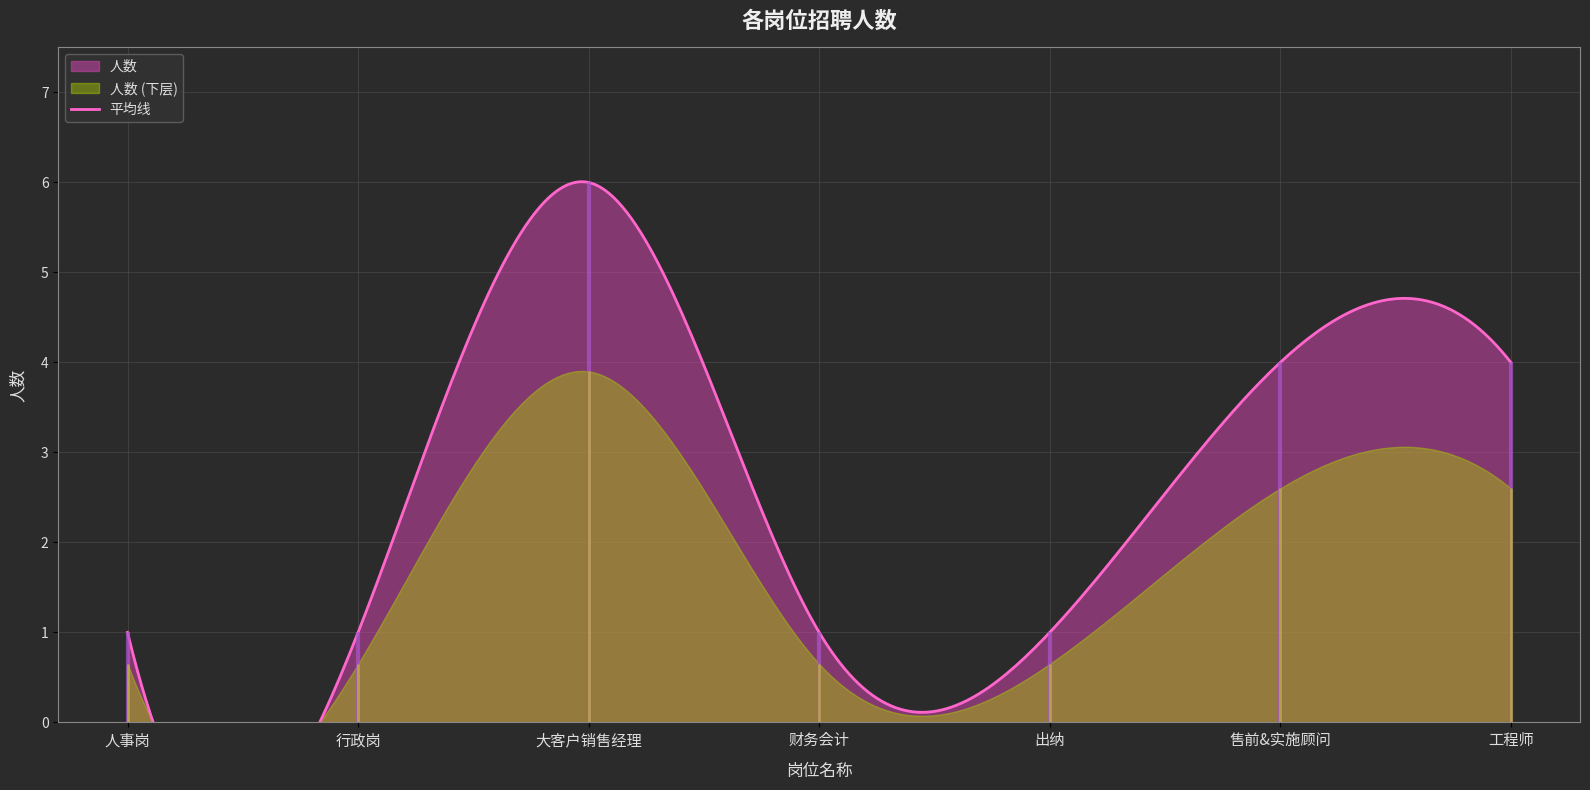

Does the chart have visible grid lines?

Yes